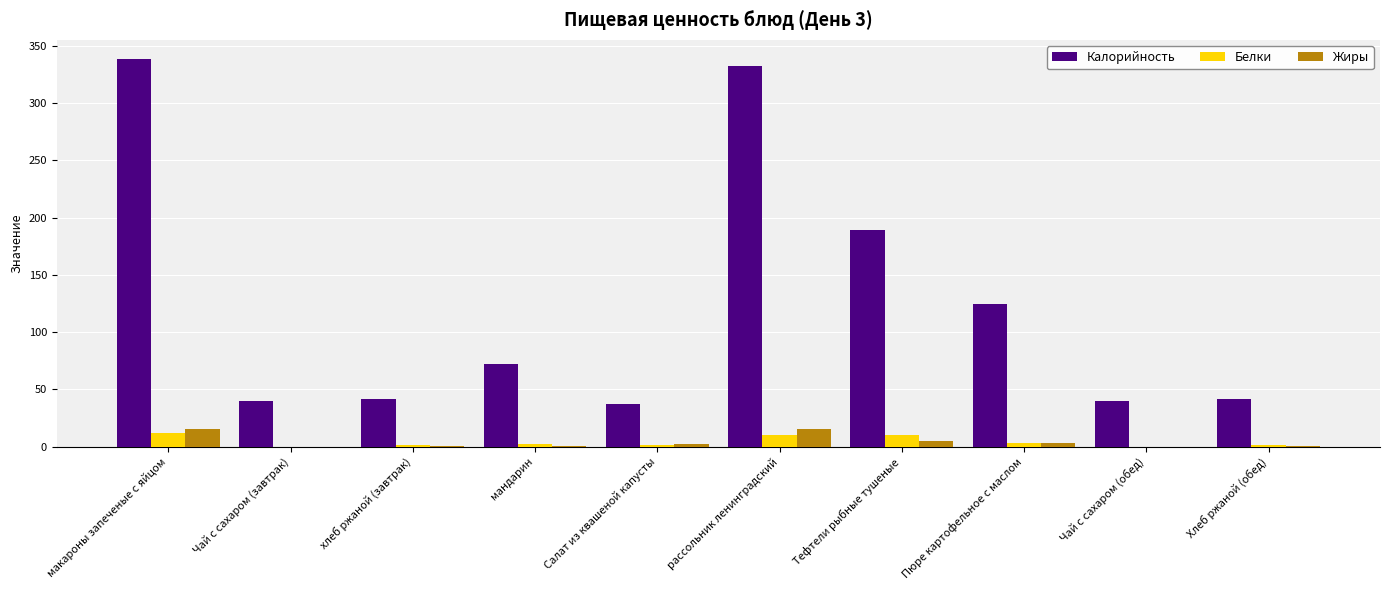

How many groups of bars are there?

10